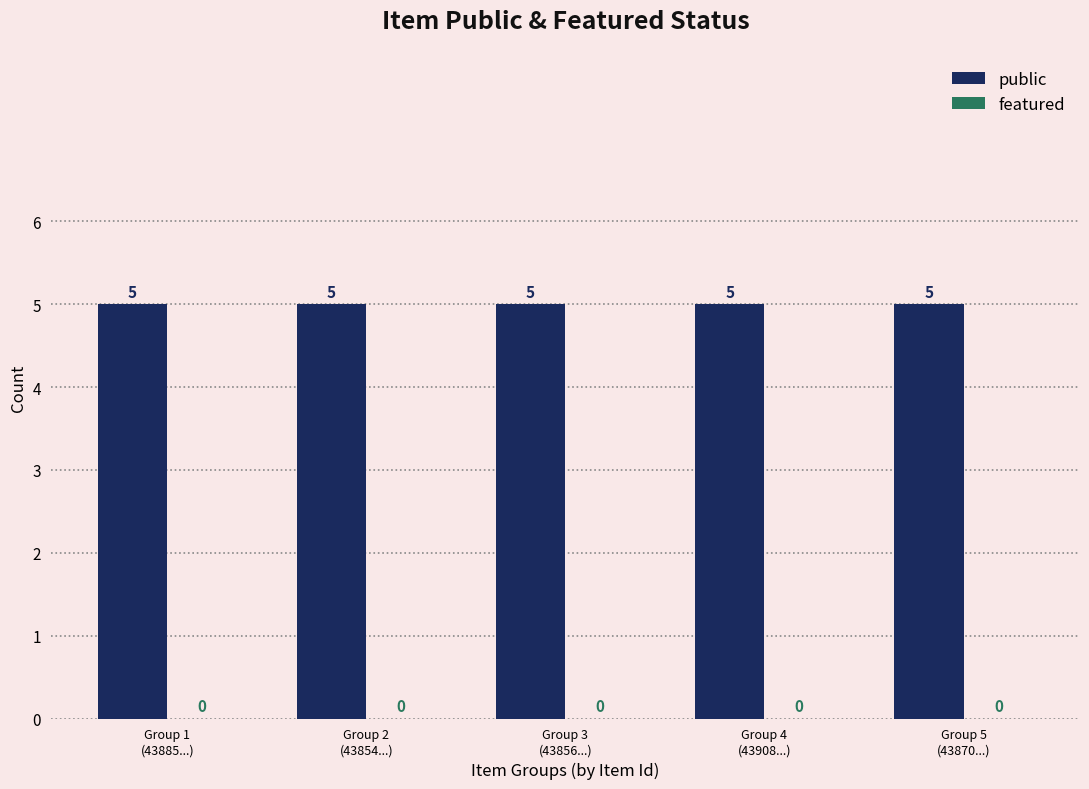

What is the sum of all public values?

25